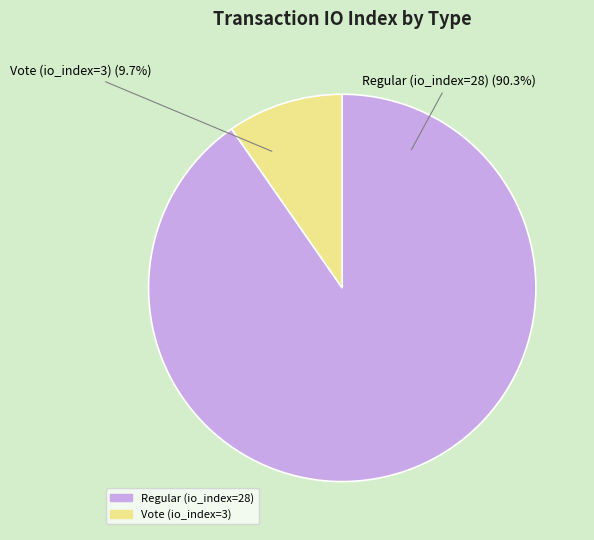

Is there a majority slice in this chart?

Yes